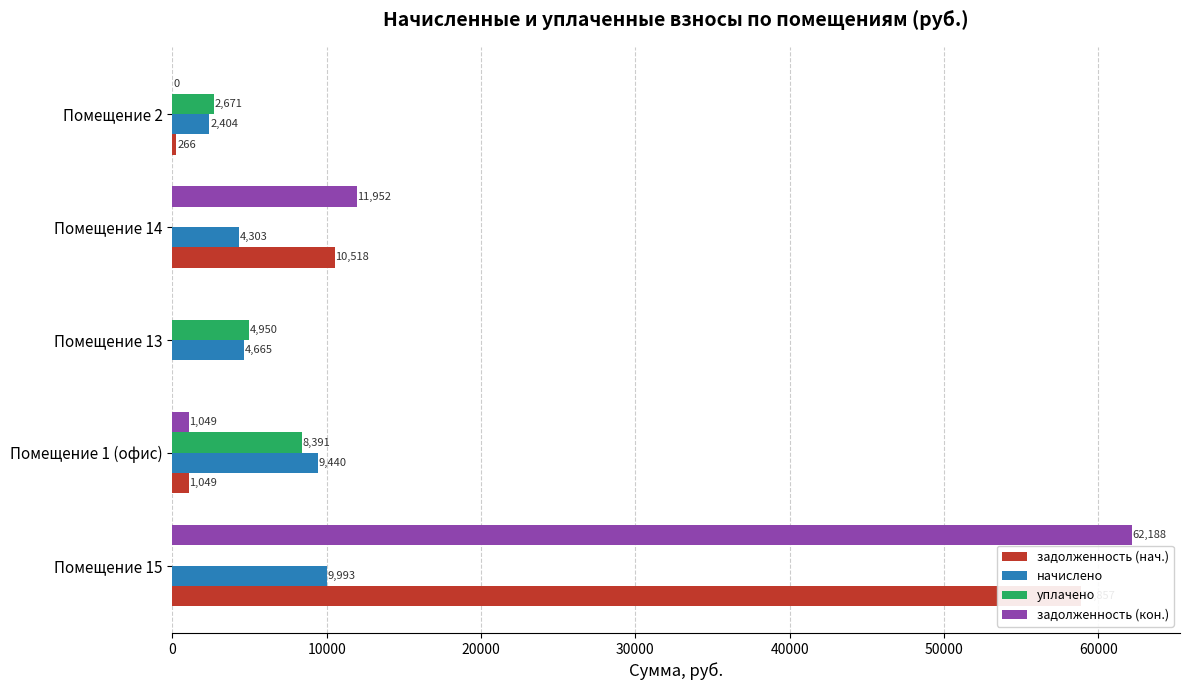

Rank the series at 20000 from highest to lowest value.

уплачено, начислено, задолженность (нач.), задолженность (кон.)